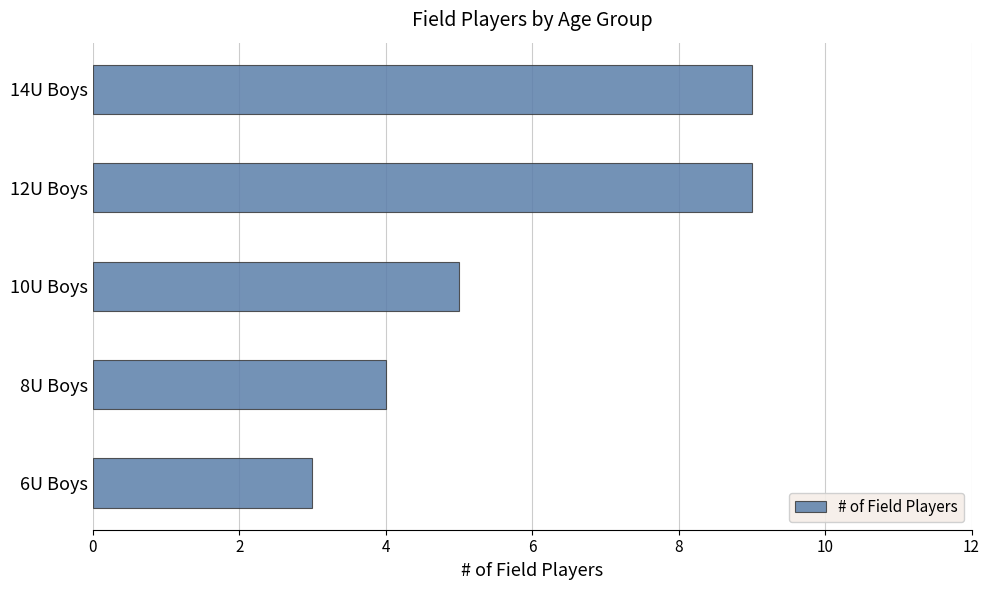

The value at 6U Boys is 4. True or false?

False